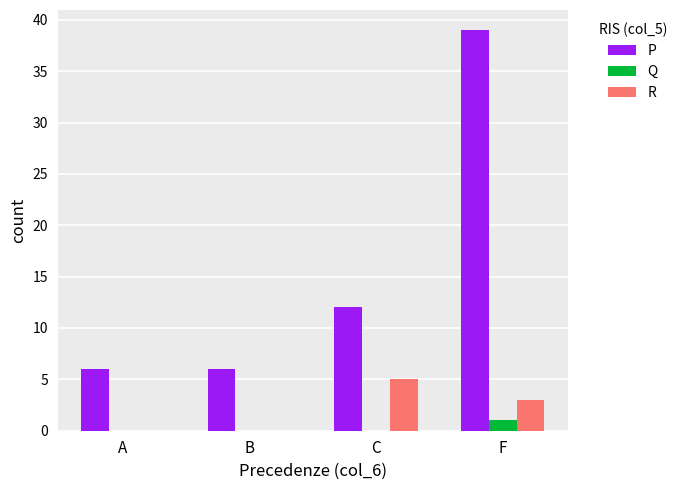

Which series has the largest total across all categories?

P